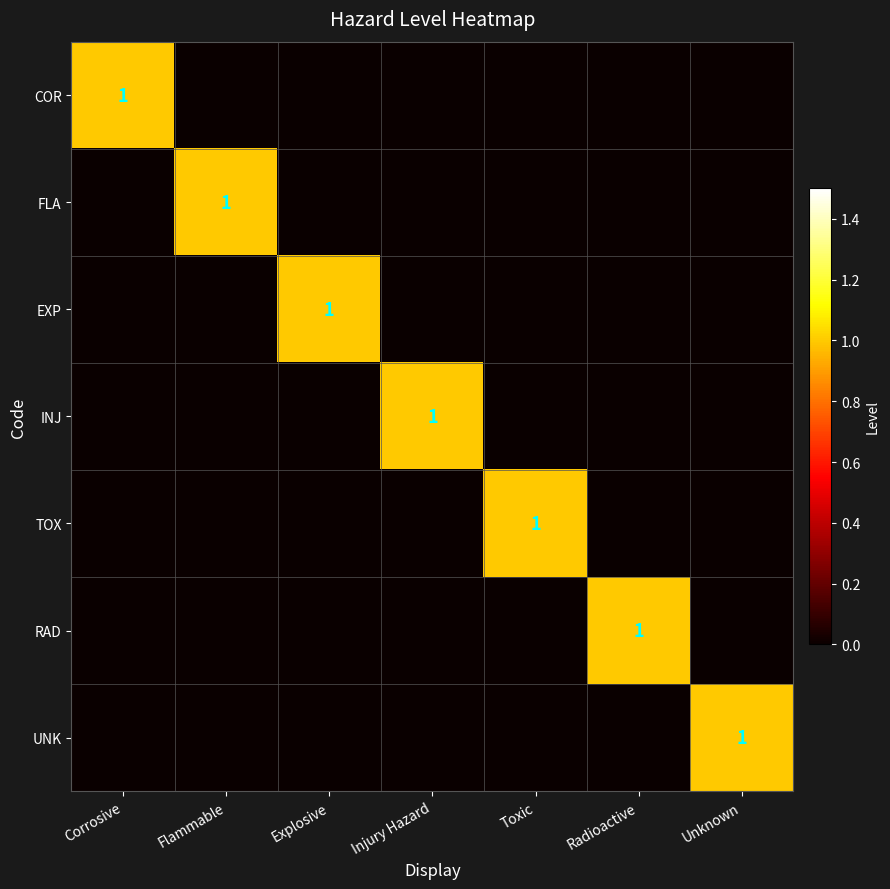

At which category is the sum across all series the highest?

Corrosive